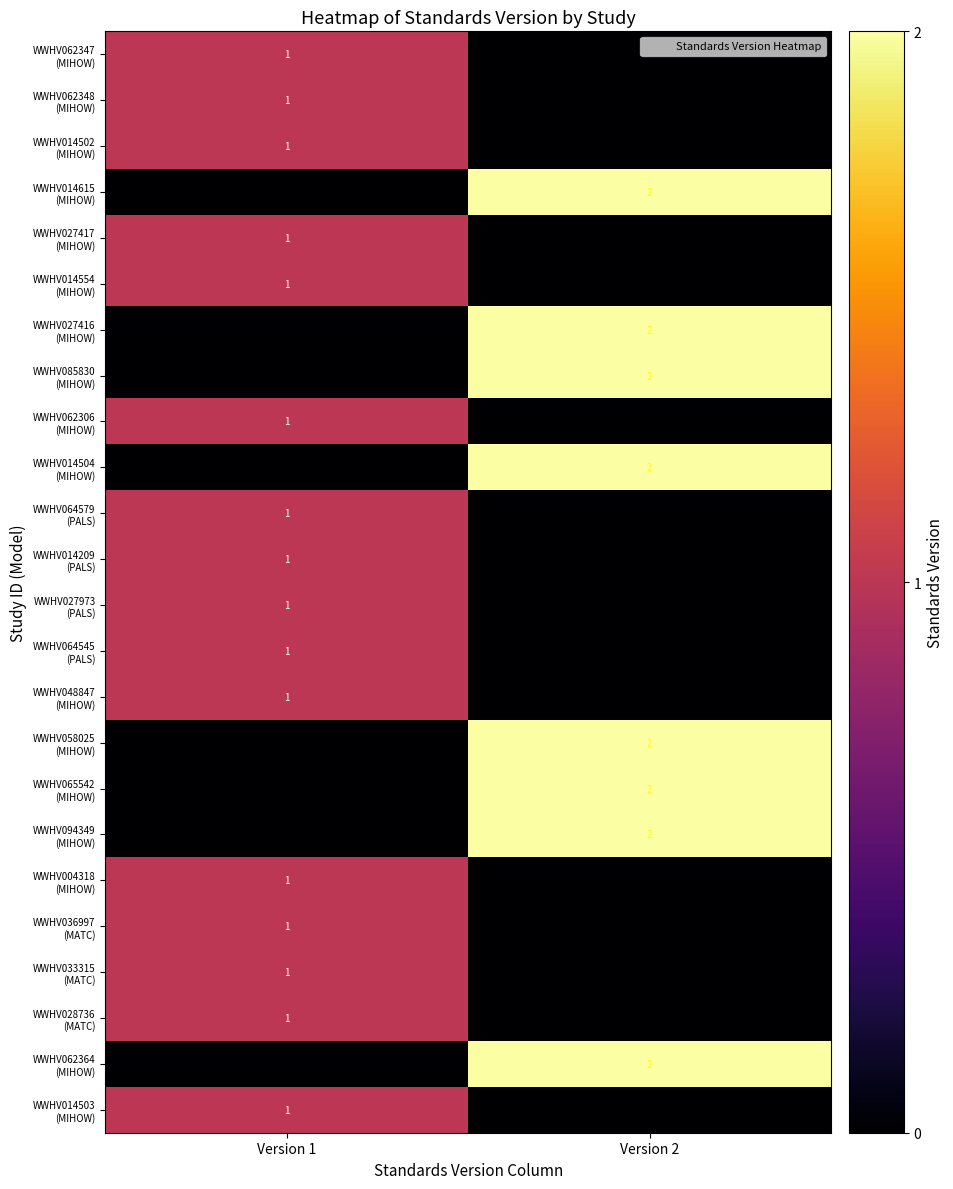

Rank the categories by WWHV027973 (PALS) value from highest to lowest.

Version 1, Version 2